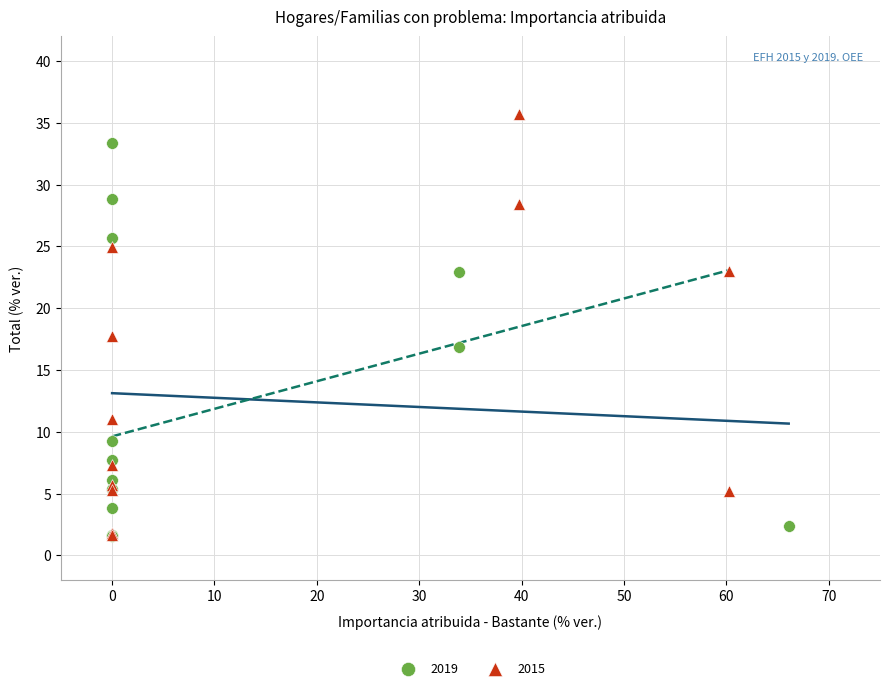

Which series has the widest spread of Y values?

2015